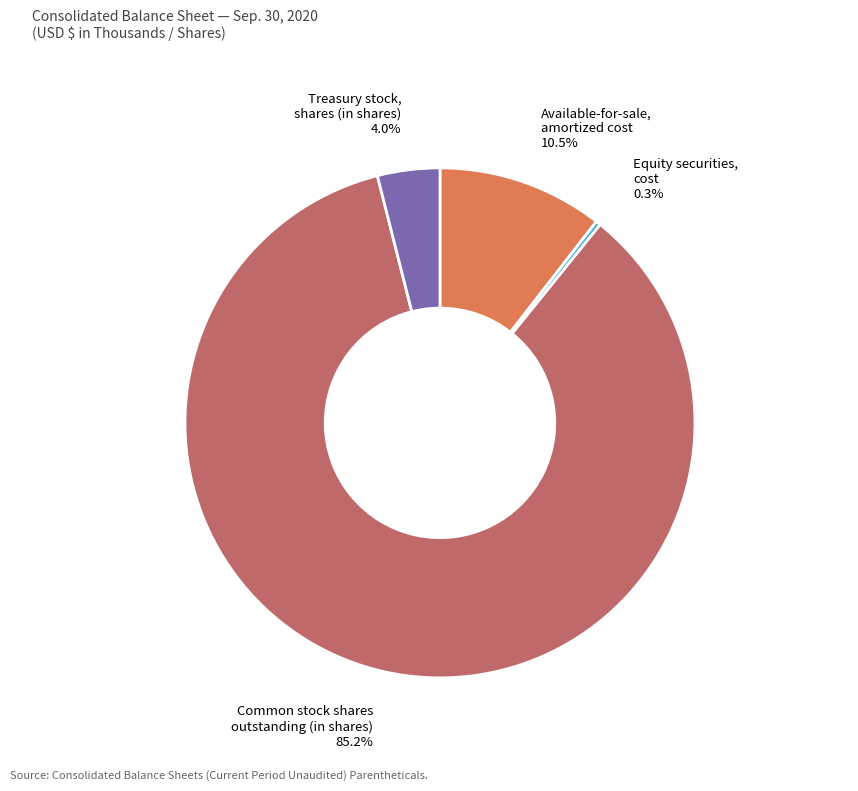

Combined, do Treasury stock, shares (in shares) and Equity securities, cost account for over 50%?

No